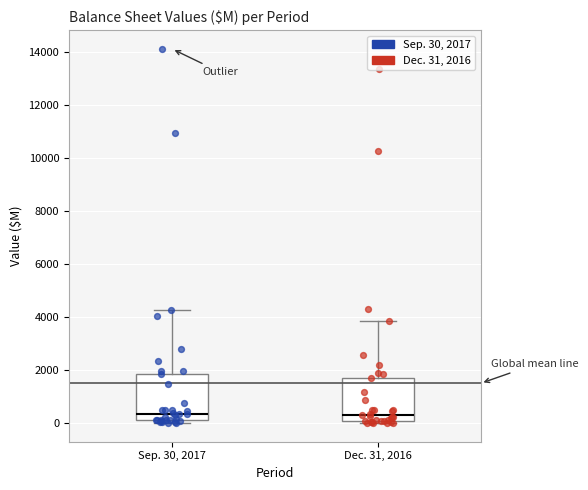

Where does the median line of the box for Sep. 30, 2017 sit on the y-axis? The values are not printed on the chart, so give them approximately, as read against the axis.

400